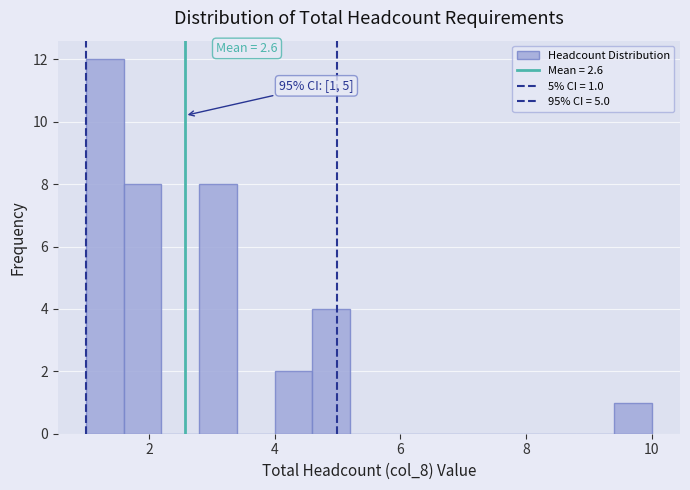

Around what value on the x-axis is the tallest bar? Give the approximate position of its centre, as read against the axis.

1.4